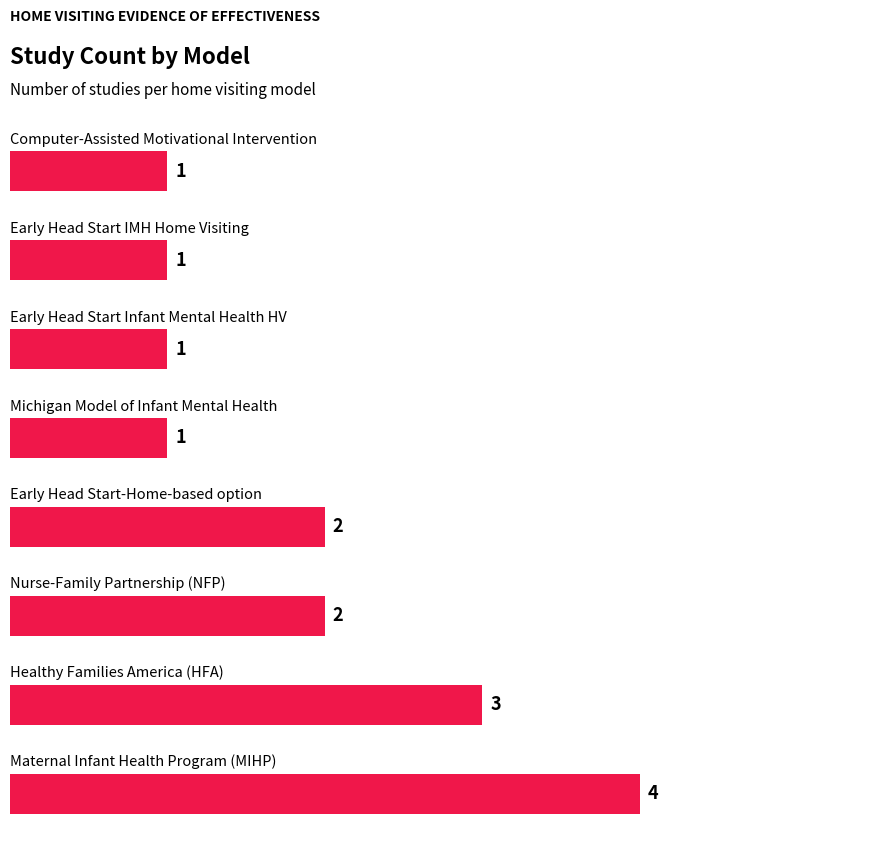

Are the bars grouped side by side (vs. stacked)?

No